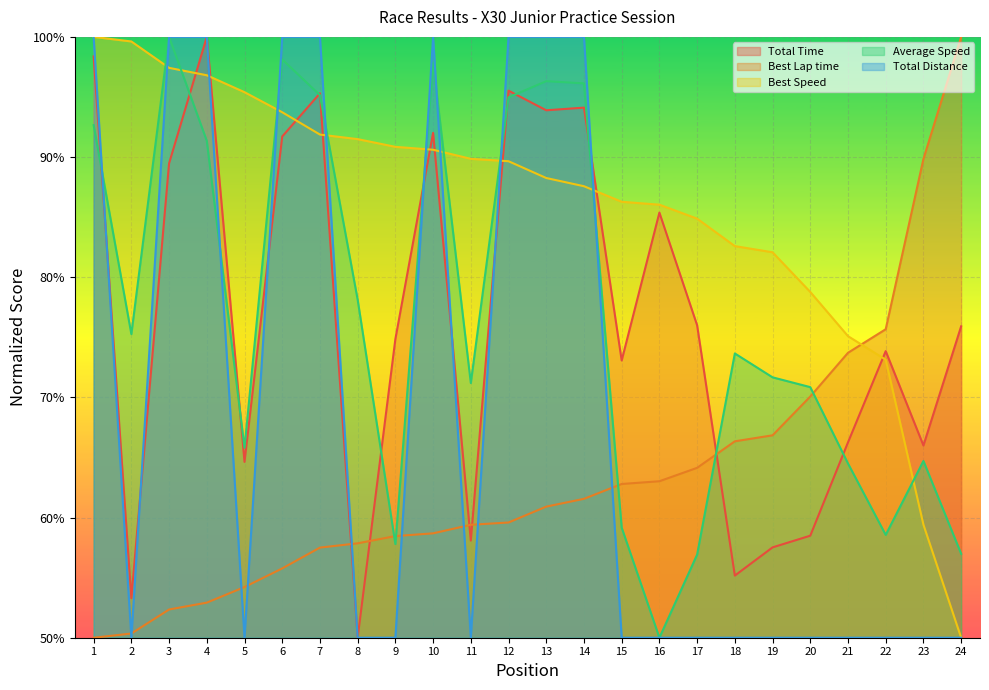

At which label does Total Distance reach its peak?

1